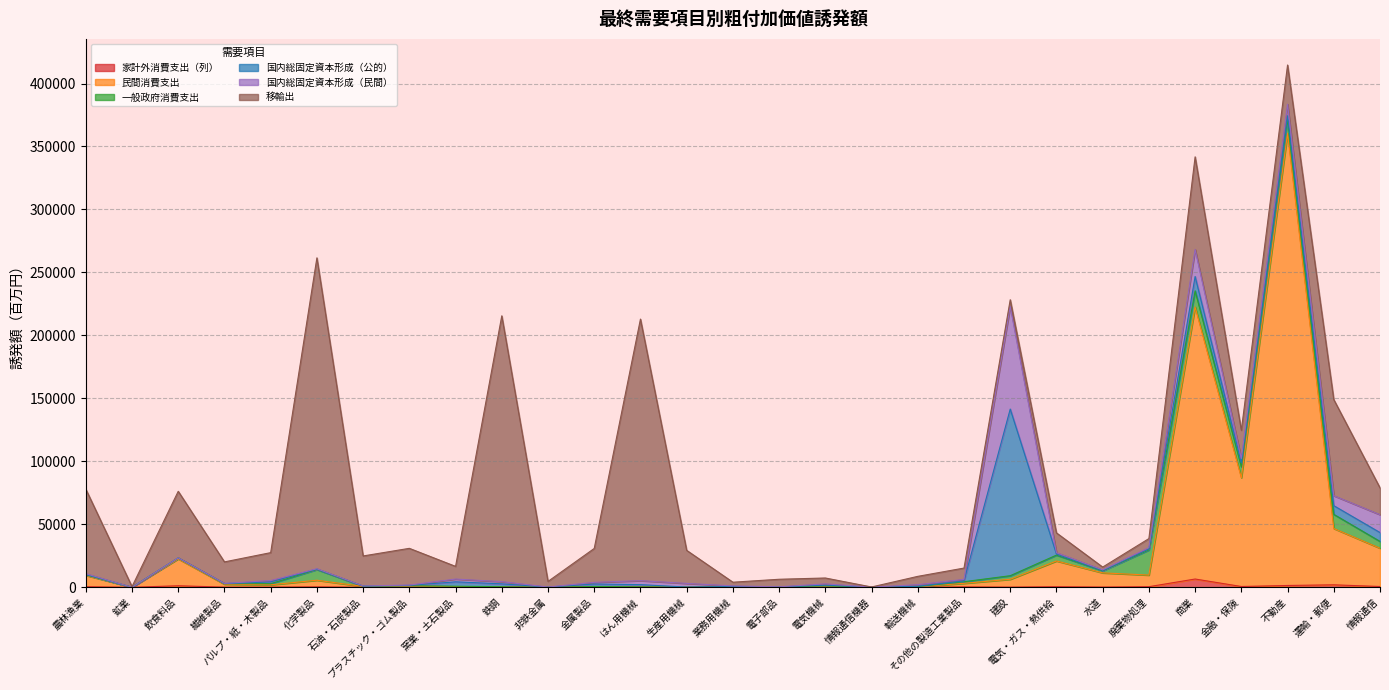

What is the approximate value of 一般政府消費支出 at 業務用機械?

285.4